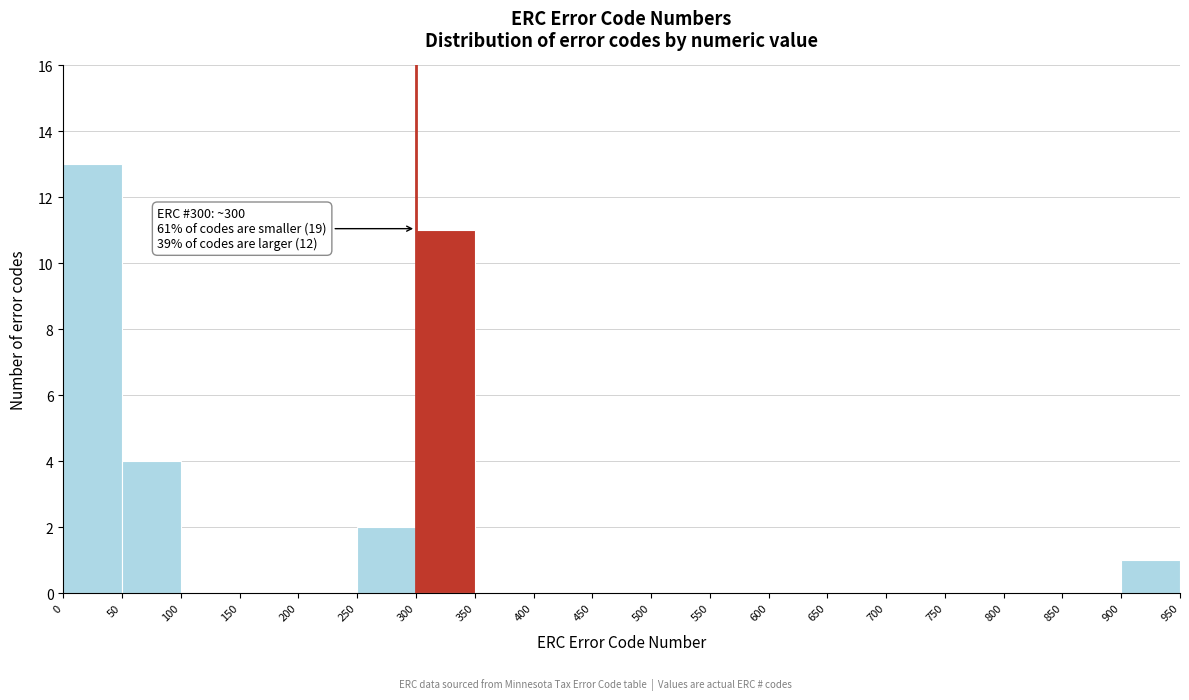

Which range on the x-axis has the tallest bar?

0 to 50